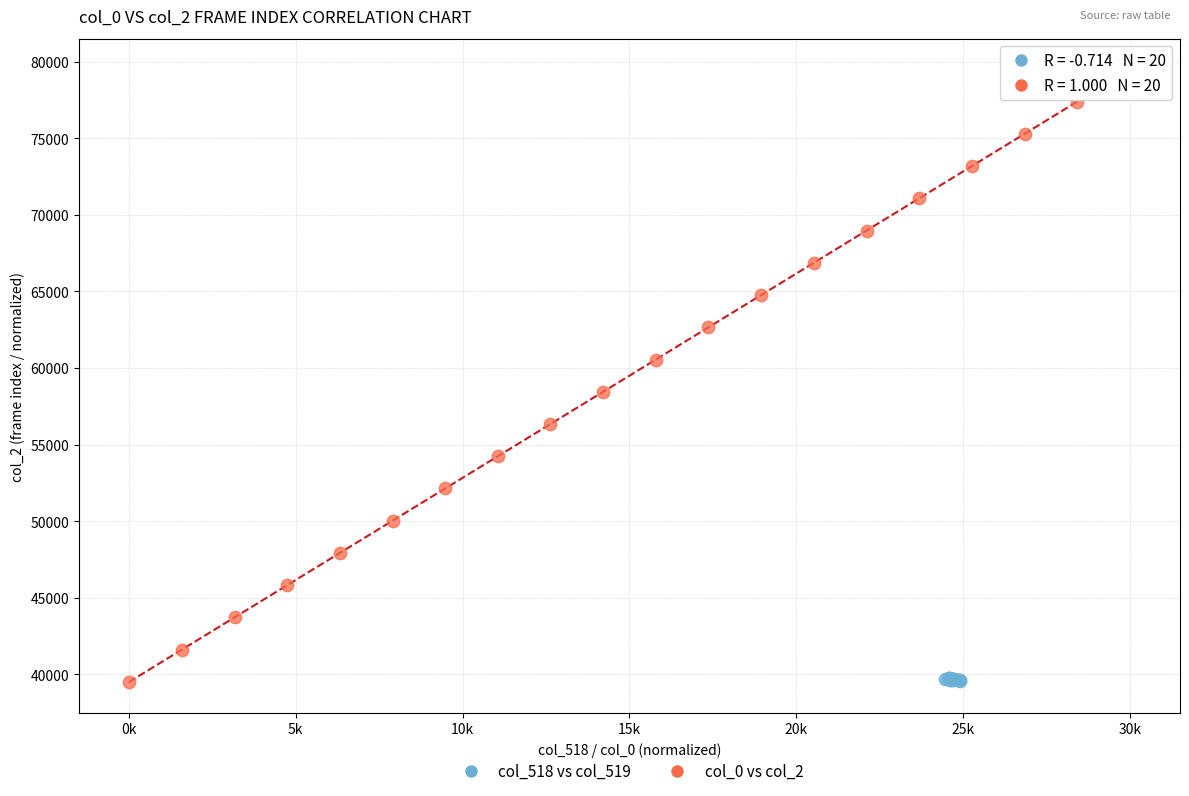

Which series has the widest spread of Y values?

col_0 vs col_2